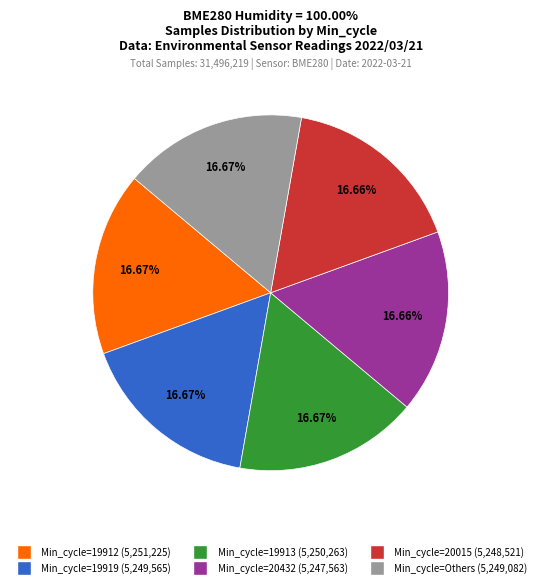

Does any single category account for the majority?

No